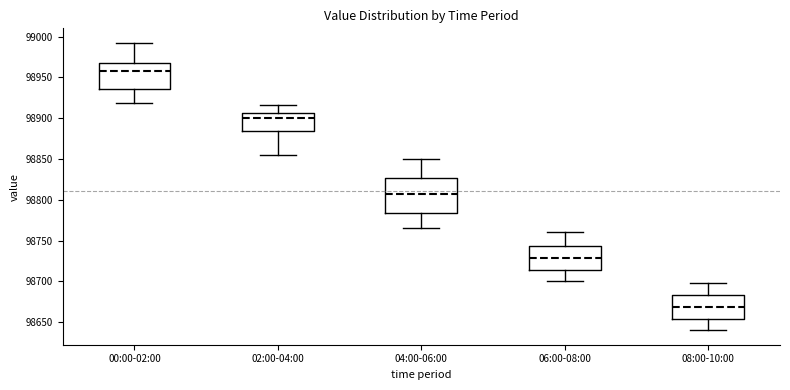

Which box is the tallest, from its lower edge to its upper edge?

04:00-06:00